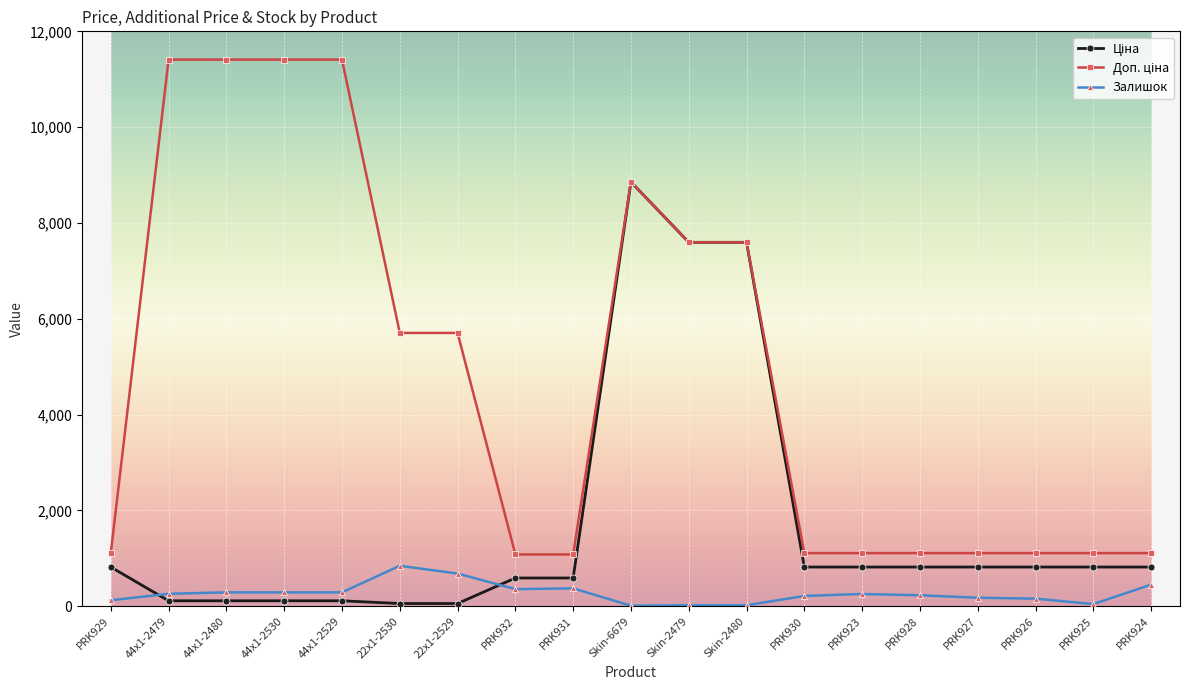

What is the minimum value shown in the chart?

11.0